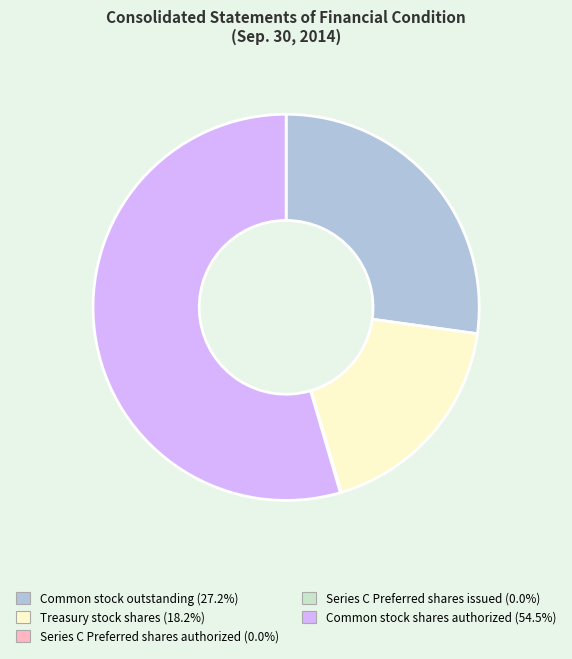

Is there a majority slice in this chart?

Yes